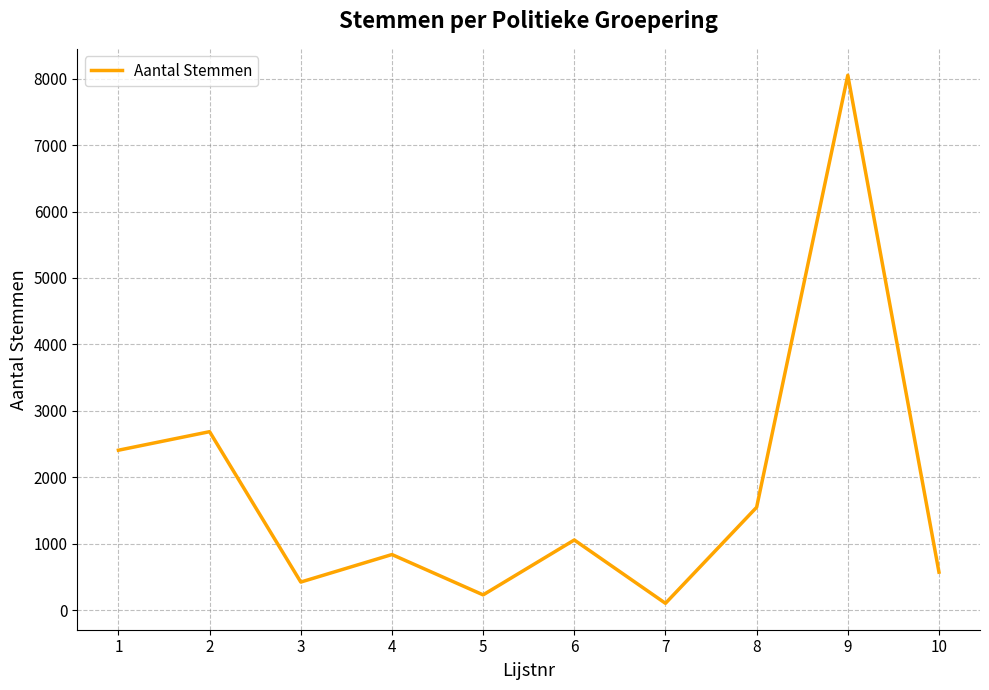

What is the sum of the values at 6 and 8?

2606